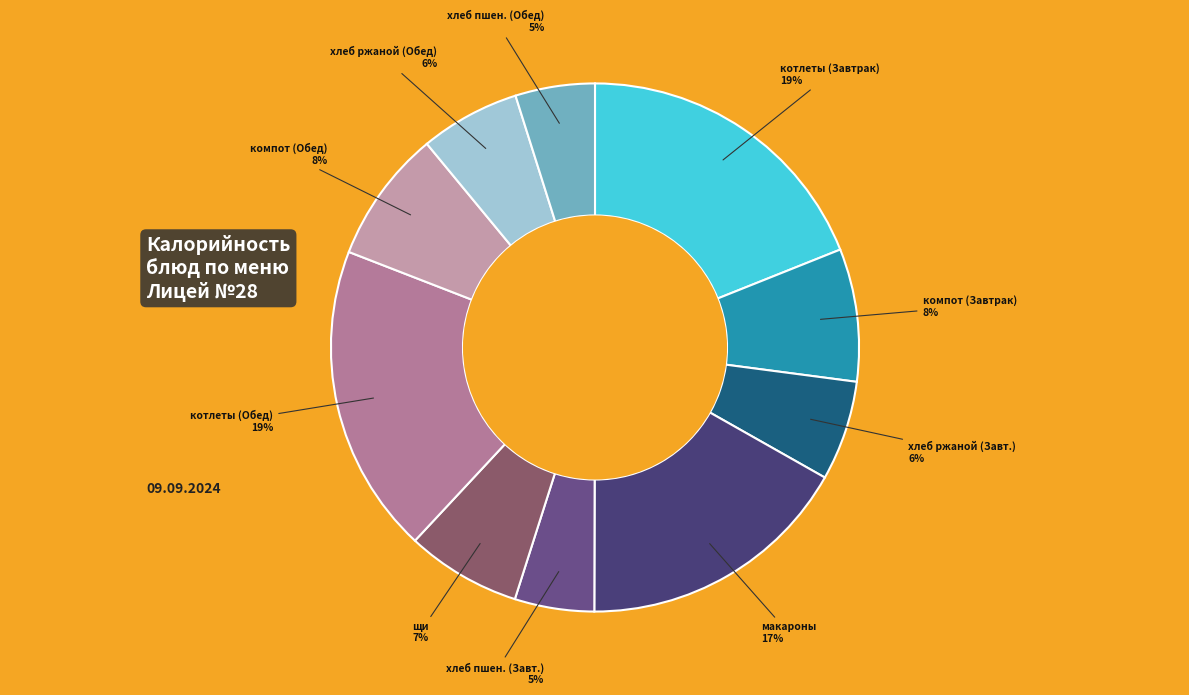

Count the number of slices in the pie.

10